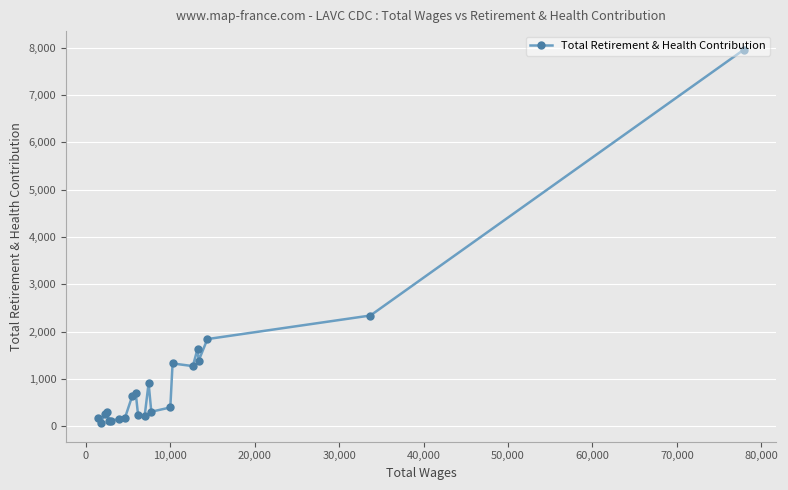

What is the greatest value displayed?

7957